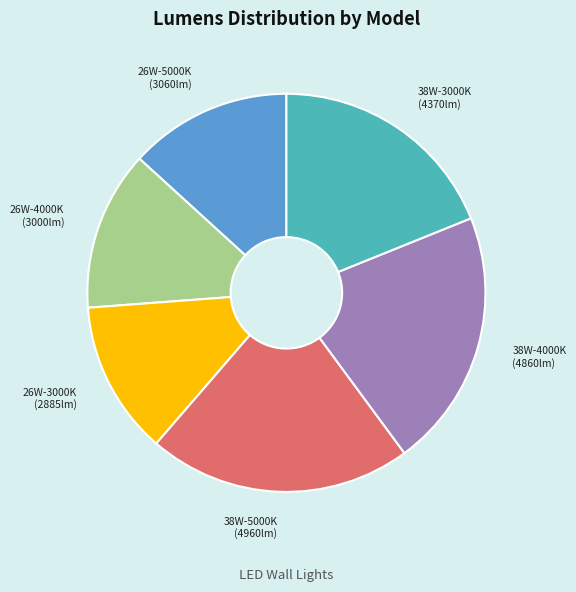

Is there any slice that represents more than half of the pie?

No